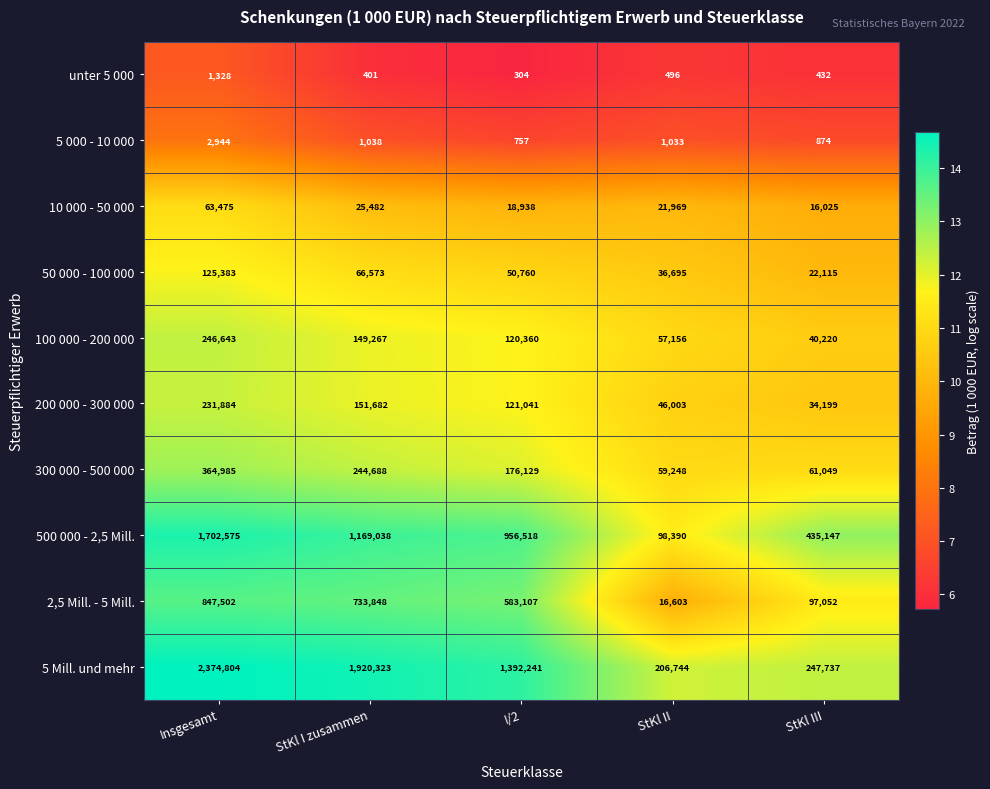

Where does the 200 000 - 300 000 series first go above 121041?

Insgesamt